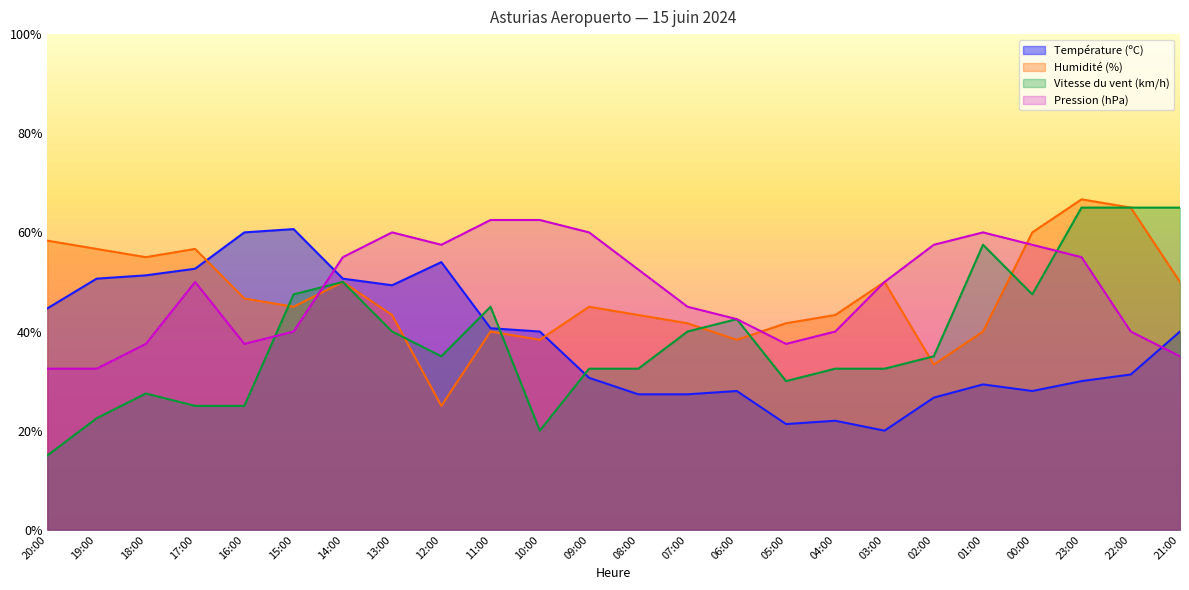

After their last crossing, which series has the higher values: Pression (hPa) or Vitesse du vent (km/h)?

Vitesse du vent (km/h)